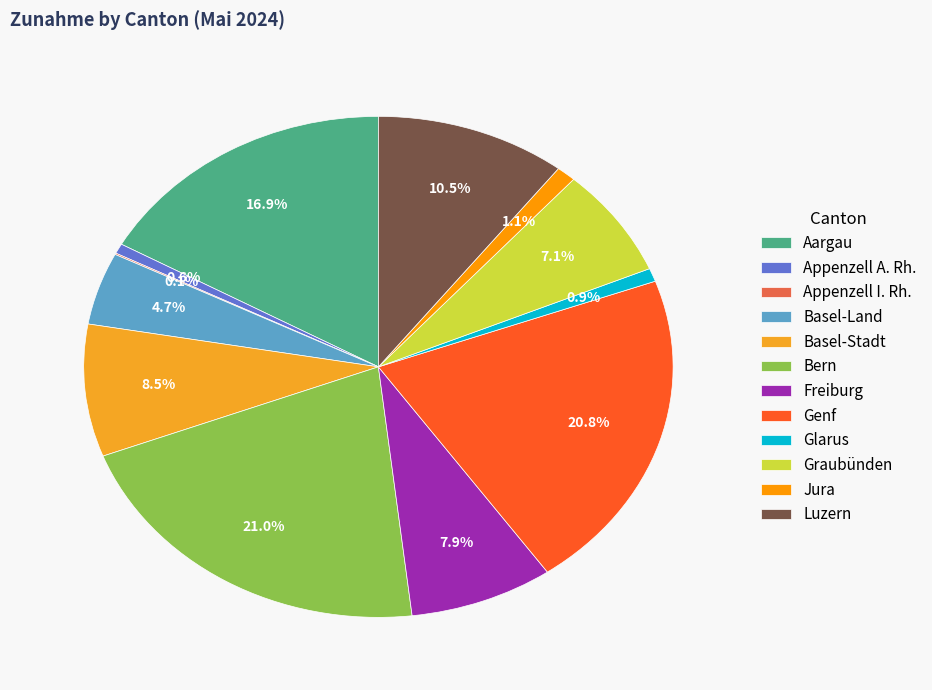

To the nearest percent, what is the difference between the Genf and Jura slice percentages?

20%